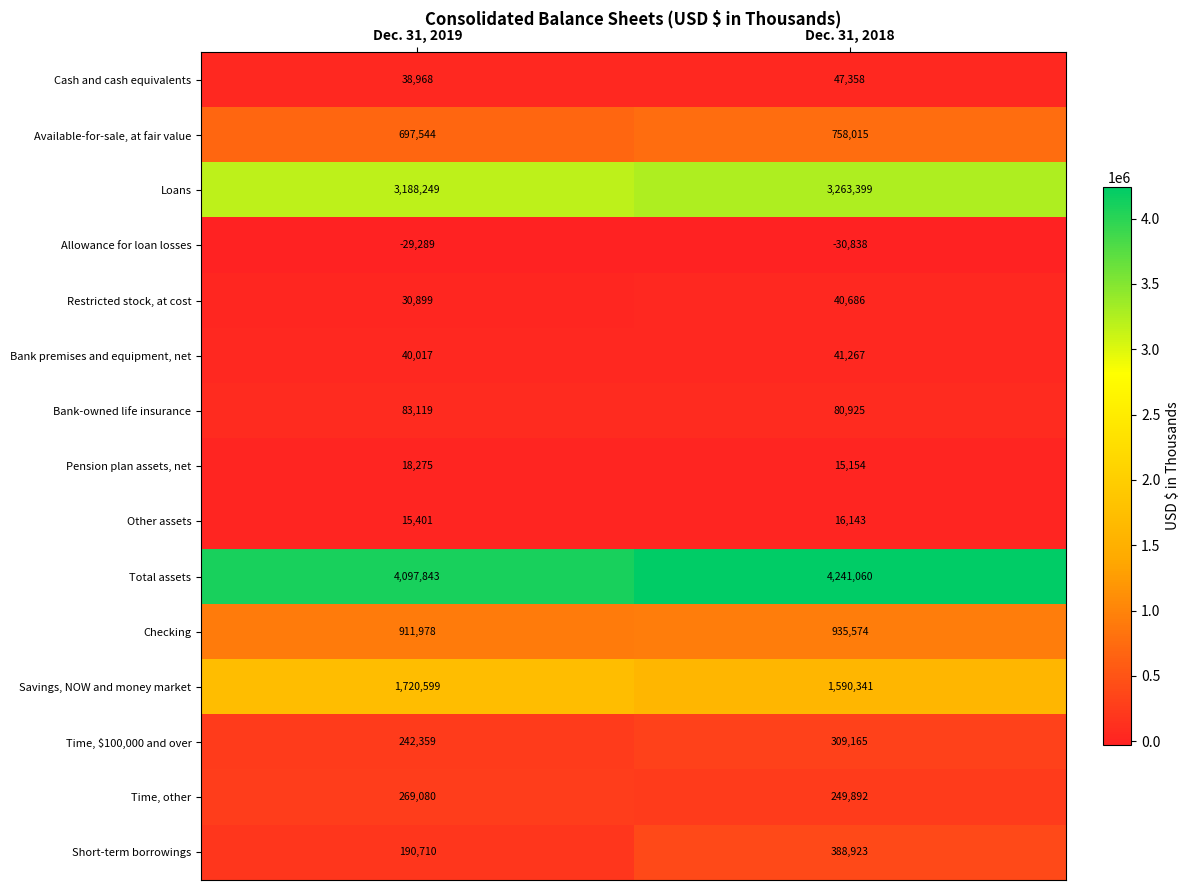

Reading left to right, list all the values displayed in this chart.

Cash and cash equivalents: 38968	47358
Available-for-sale, at fair value: 697544	758015
Loans: 3188249	3263399
Allowance for loan losses: -29289	-30838
Restricted stock, at cost: 30899	40686
Bank premises and equipment, net: 40017	41267
Bank-owned life insurance: 83119	80925
Pension plan assets, net: 18275	15154
Other assets: 15401	16143
Total assets: 4097843	4241060
Checking: 911978	935574
Savings, NOW and money market: 1720599	1590341
Time, $100,000 and over: 242359	309165
Time, other: 269080	249892
Short-term borrowings: 190710	388923